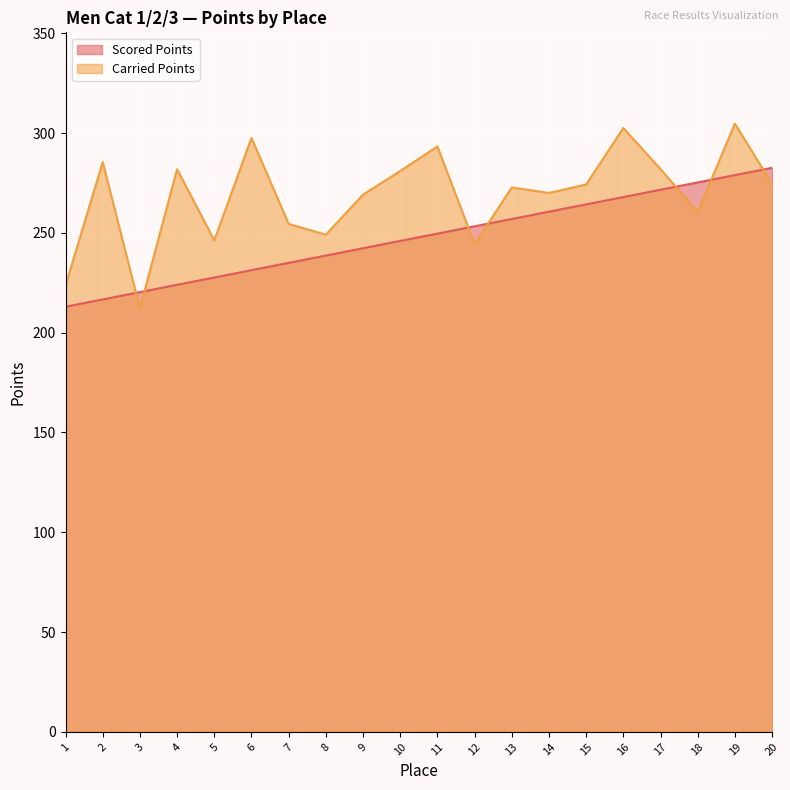

Rank the series at 6 from lowest to highest value.

Scored Points, Carried Points